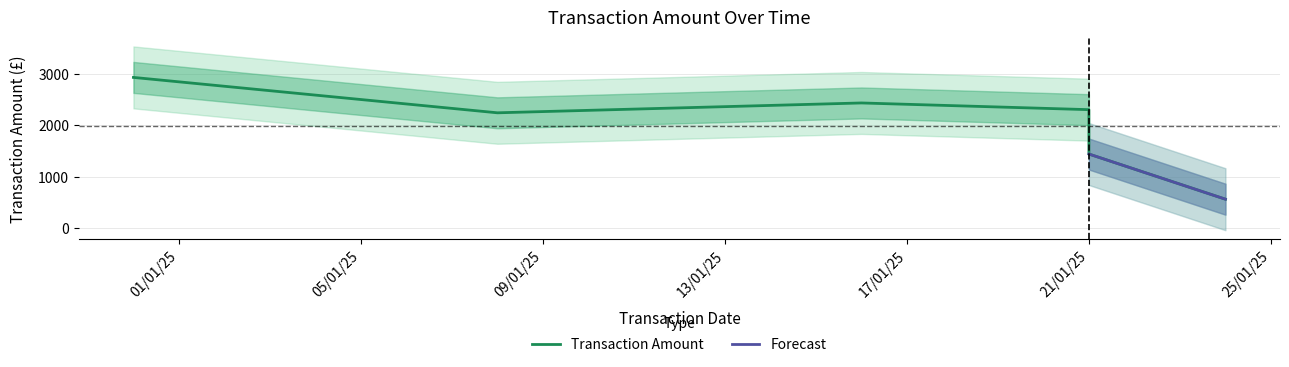

How many data points are above 2300?

2